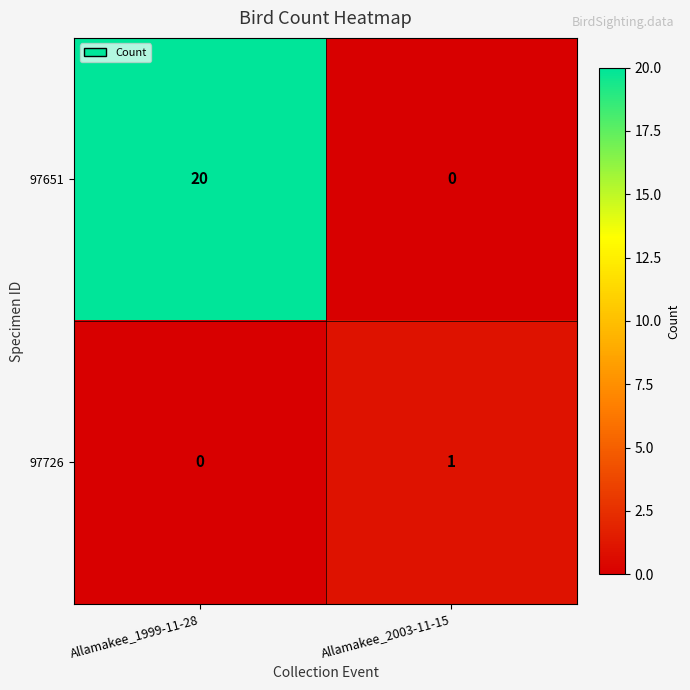

Count the number of categories in the chart.

2